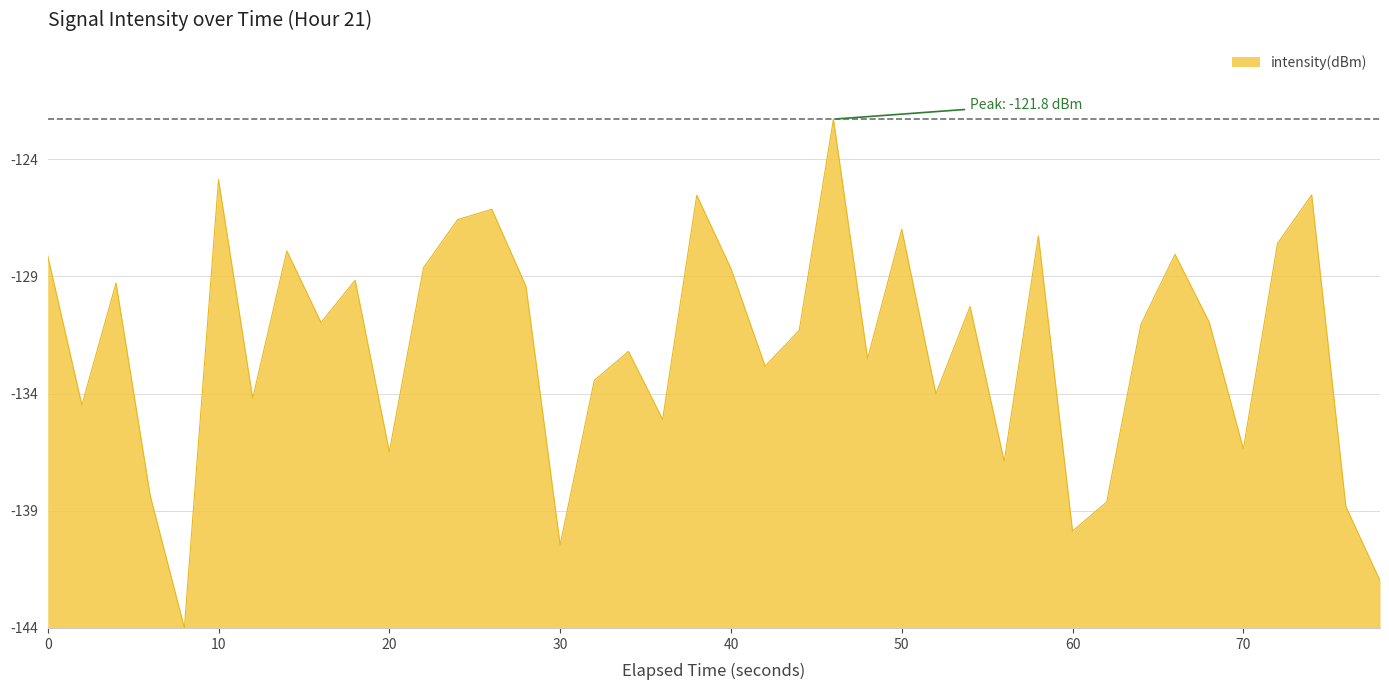

Does the chart have visible grid lines?

Yes